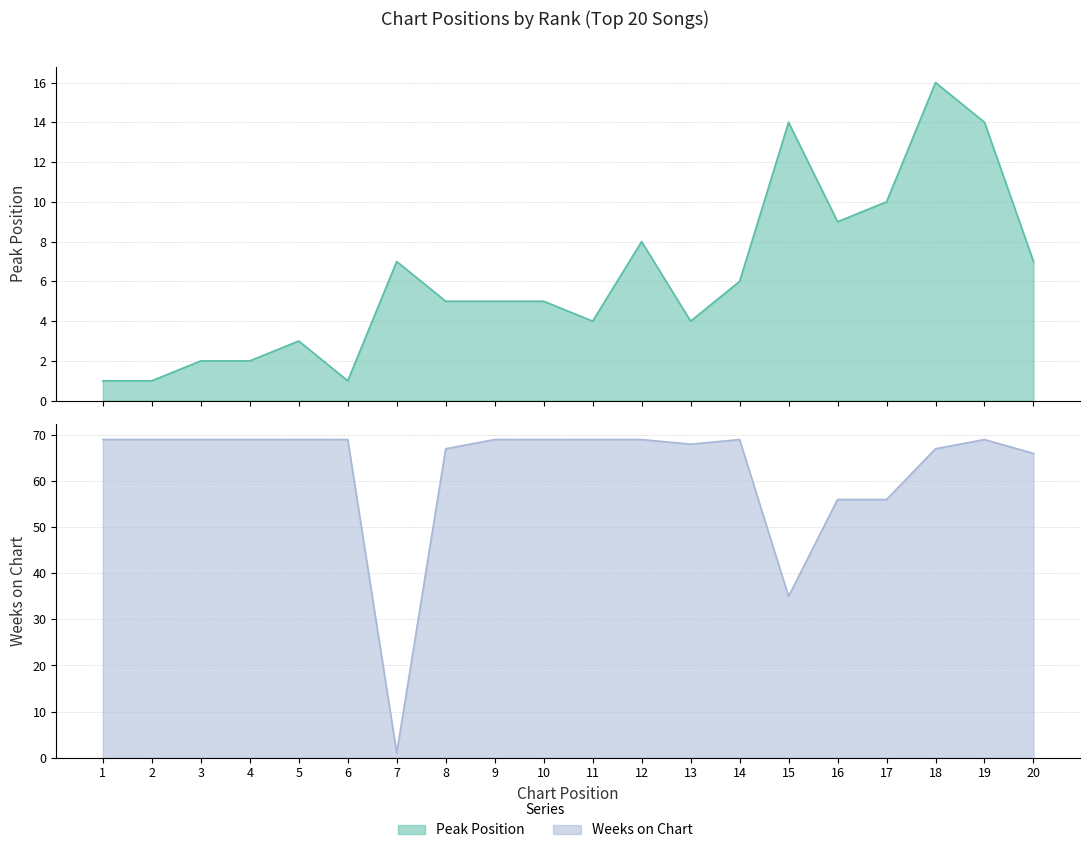

After their last crossing, which series has the higher values: Weeks on Chart or Peak Position?

Weeks on Chart